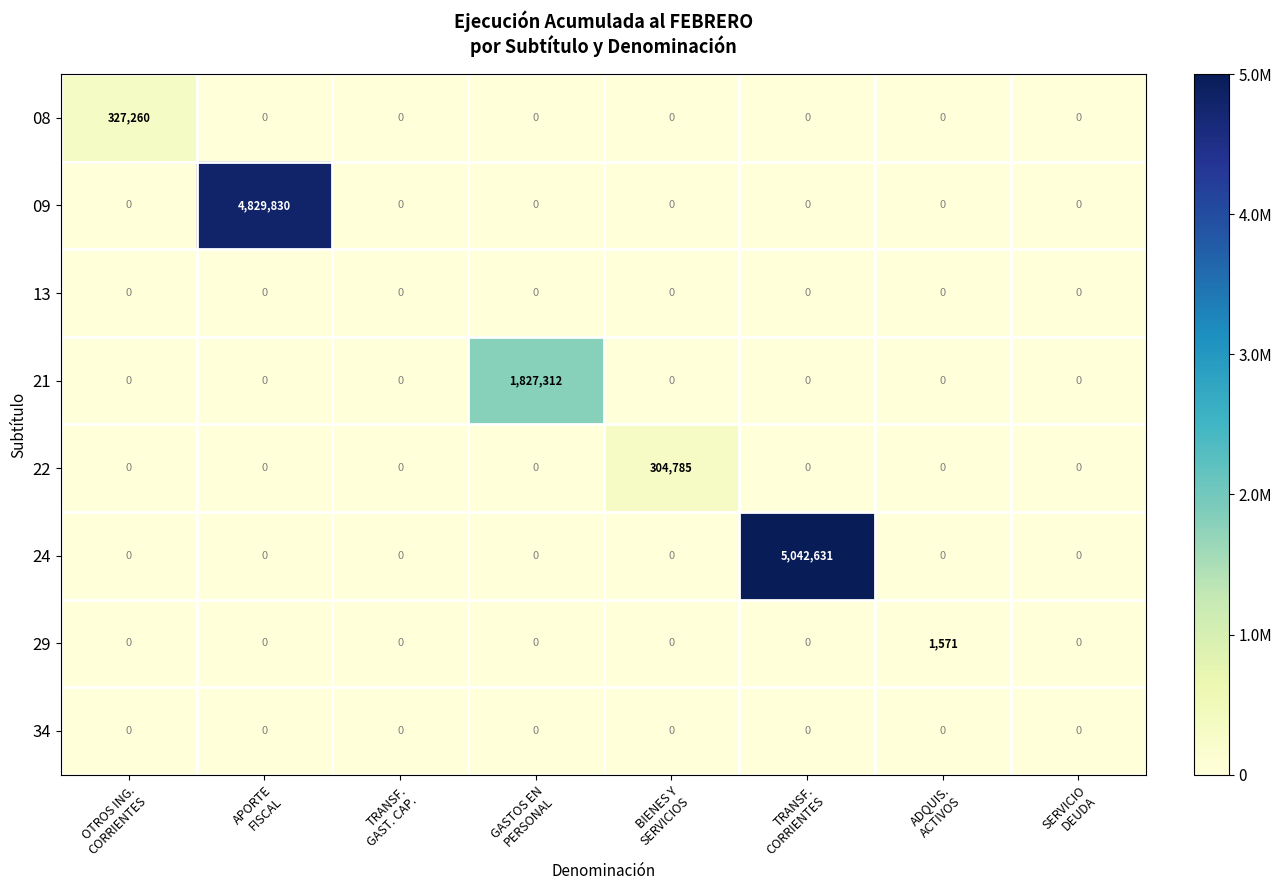

What is the sum of all 21 values?

1827312